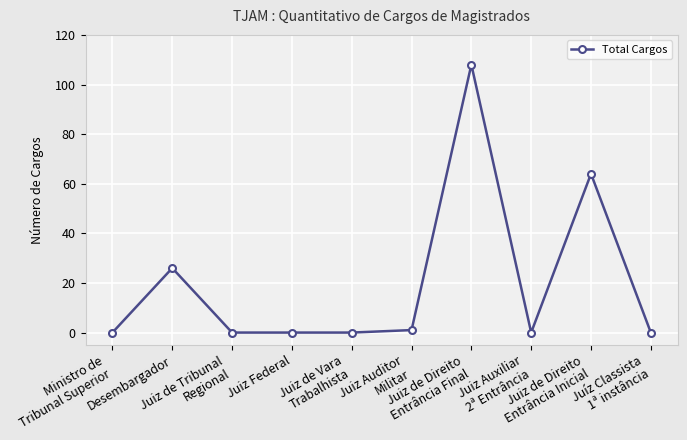

Reading left to right, transcribe all the data shown in this chart.

Ministro de
Tribunal Superior=0	Desembargador=26	Juiz de Tribunal
Regional=0	Juiz Federal=0	Juiz de Vara
Trabalhista=0	Juiz Auditor
Militar=1	Juiz de Direito
Entrância Final=108	Juiz Auxiliar
2ª Entrância=0	Juiz de Direito
Entrância Inicial=64	Juíz Classista
1ª instância=0